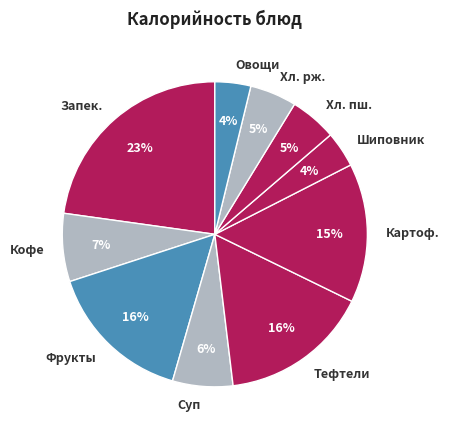

What is the ratio of the value at Фрукты to the value at Запек.?

0.7